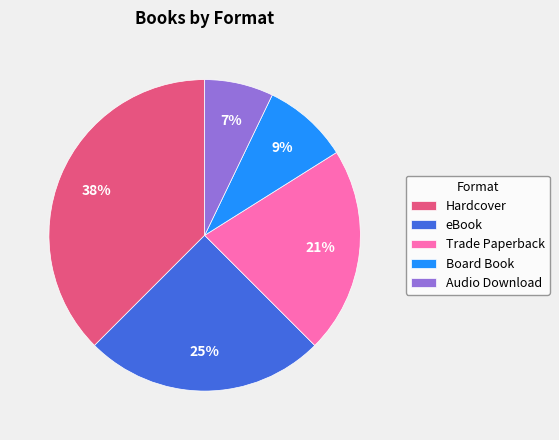

Which slice is the smallest?

Audio Download